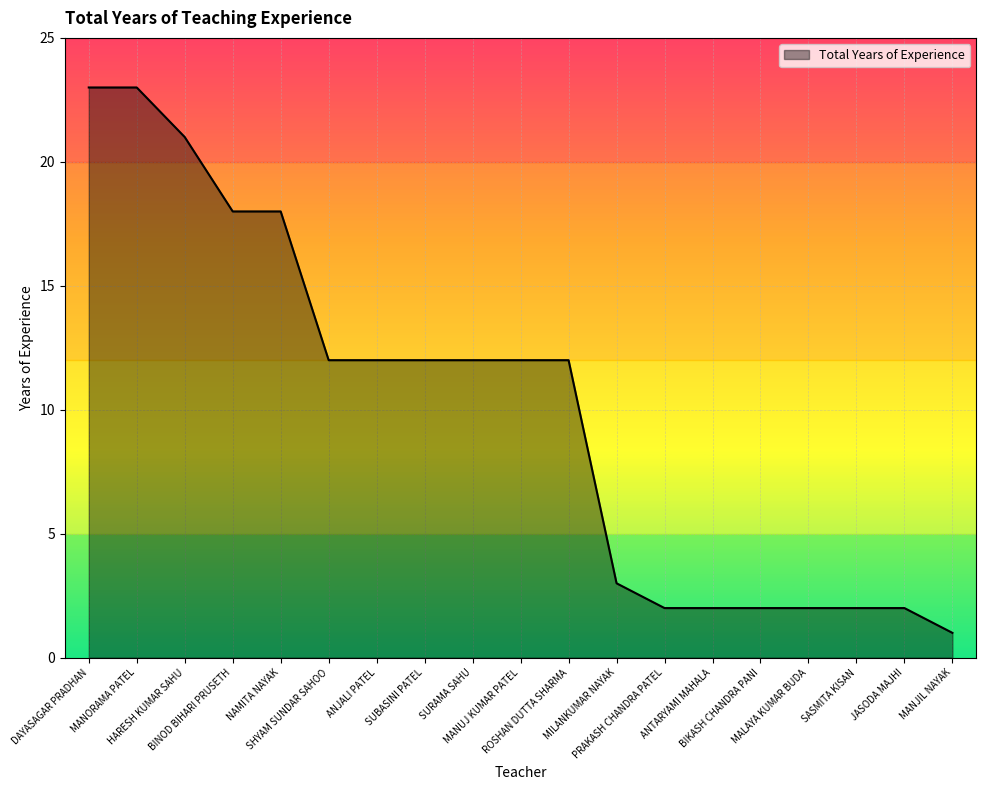

What is the difference between the maximum and minimum values?

22